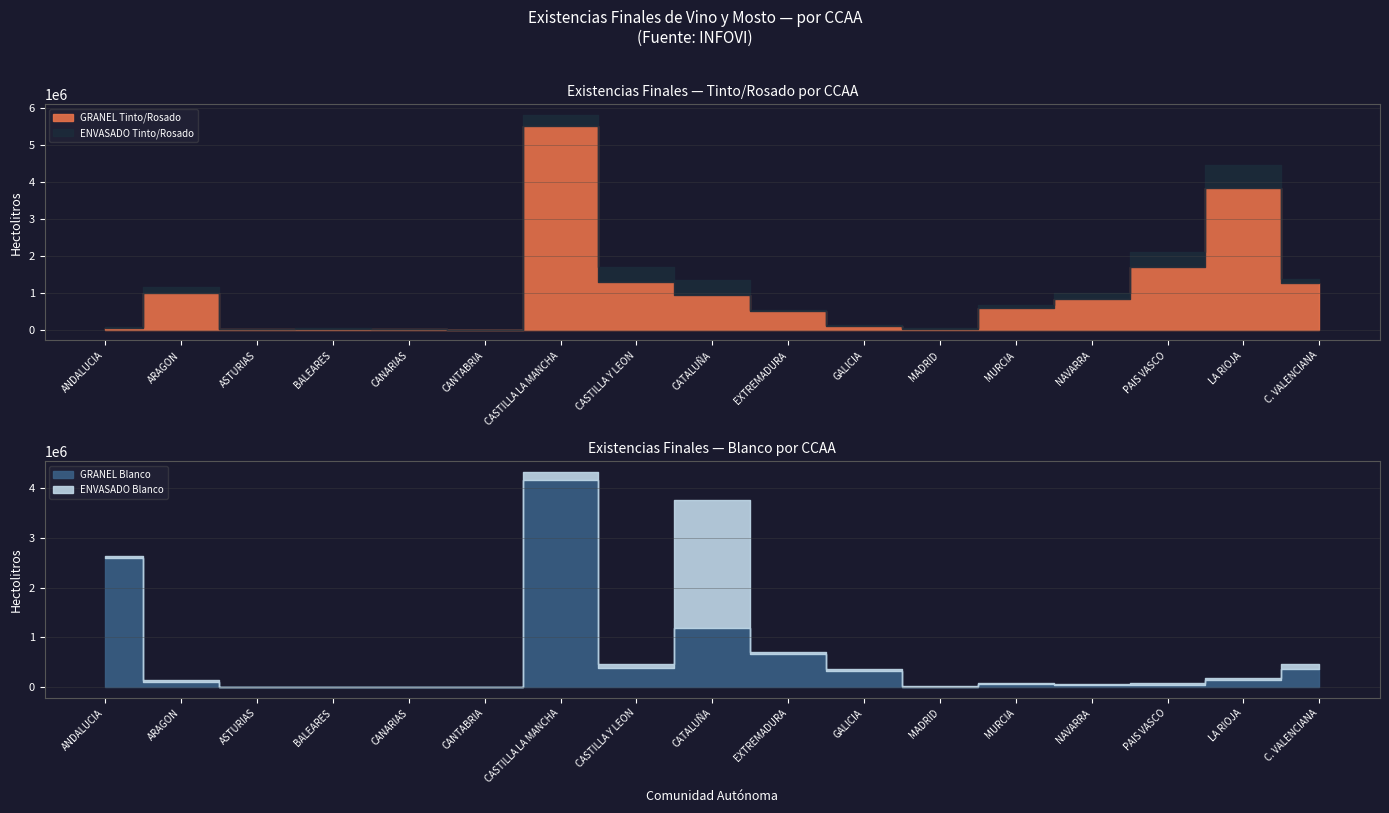

Which category has the lowest value across all series?

CANTABRIA